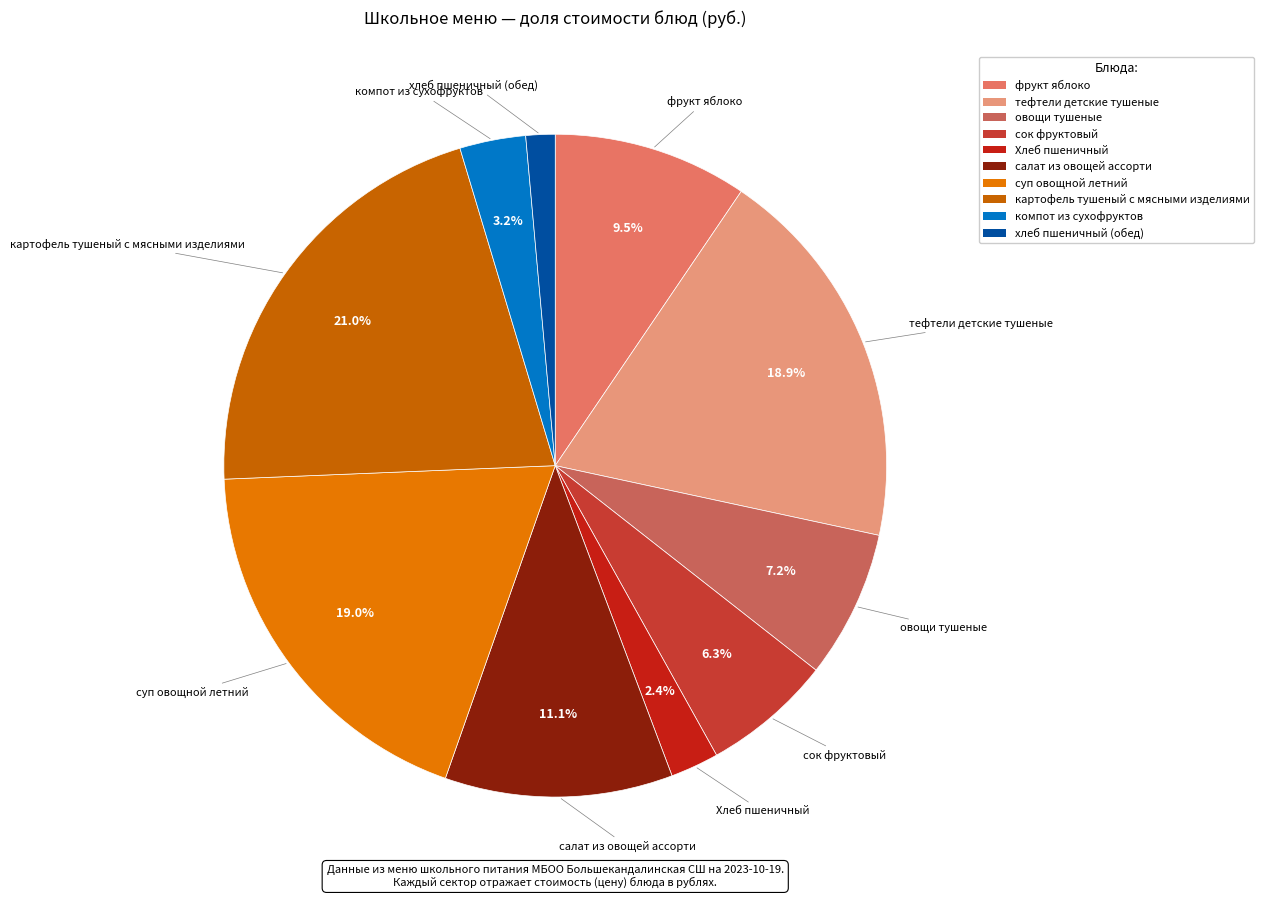

Count the number of slices in the pie.

10